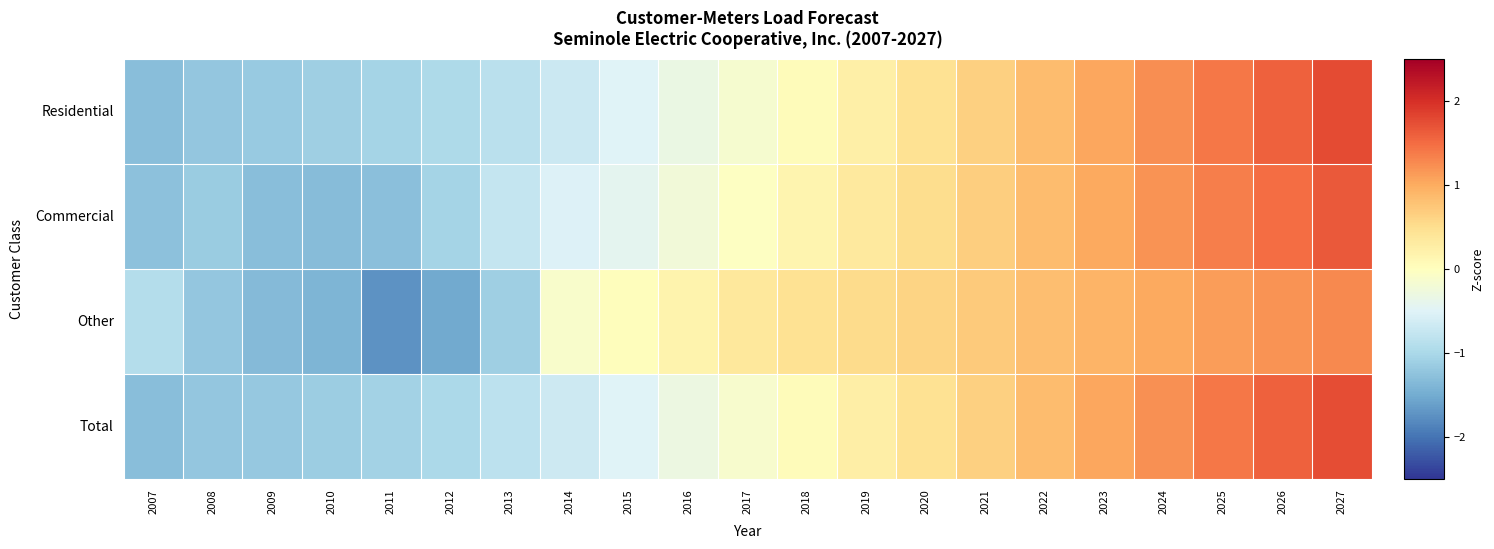

How many categories are shown in the chart?

21